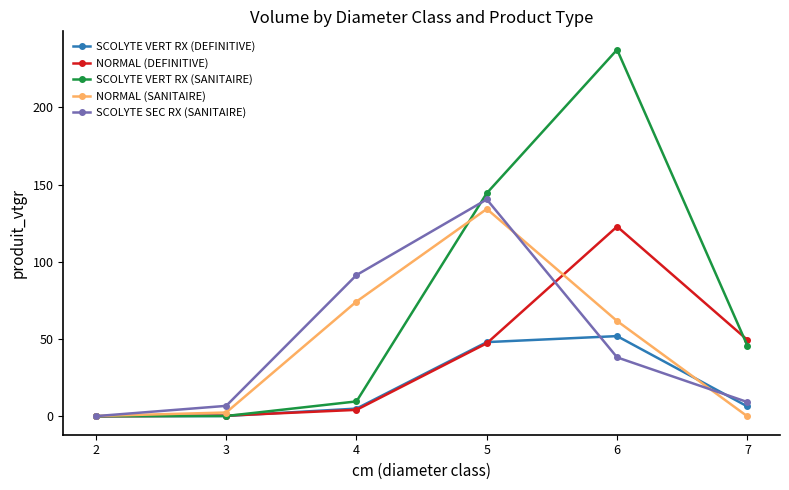

How many data points in SCOLYTE VERT RX (SANITAIRE) are above 45?

3